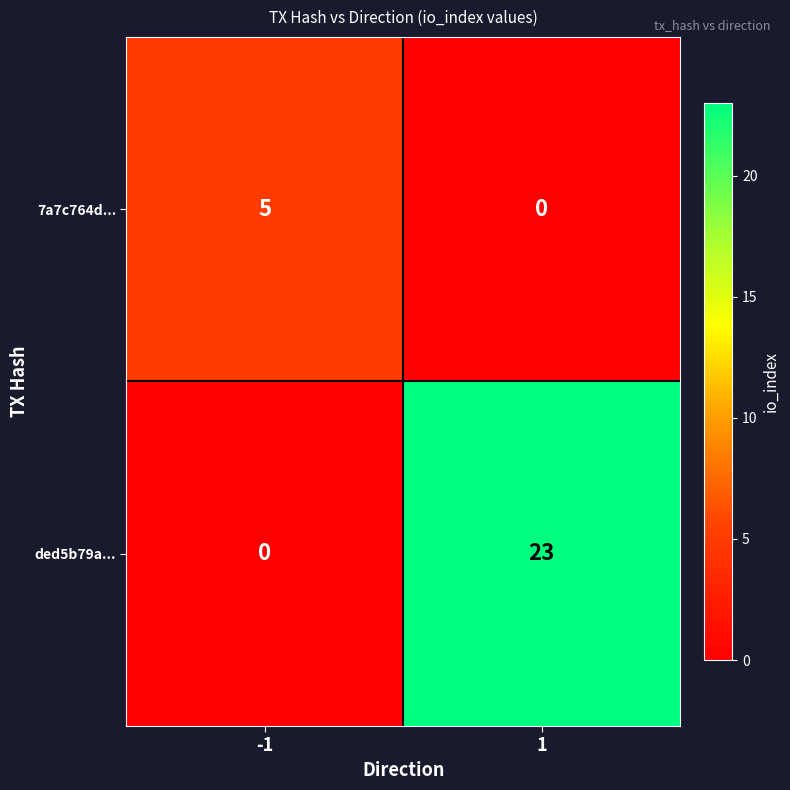

What is the sum of the 7a7c764d... values at 1 and -1?

5